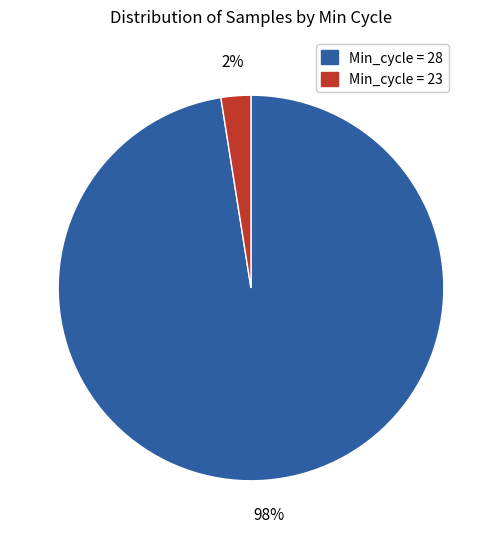

Which category has the smallest portion of the pie?

Min_cycle = 23